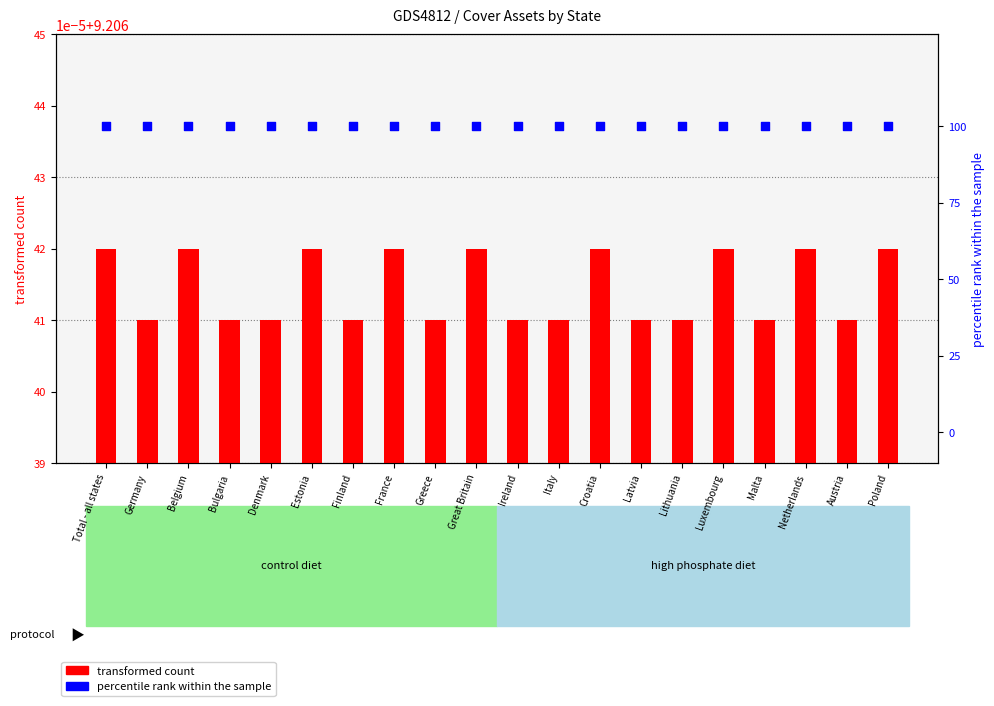

Is the value of percentile rank within the sample at France greater than the value of transformed count at Bulgaria?

Yes